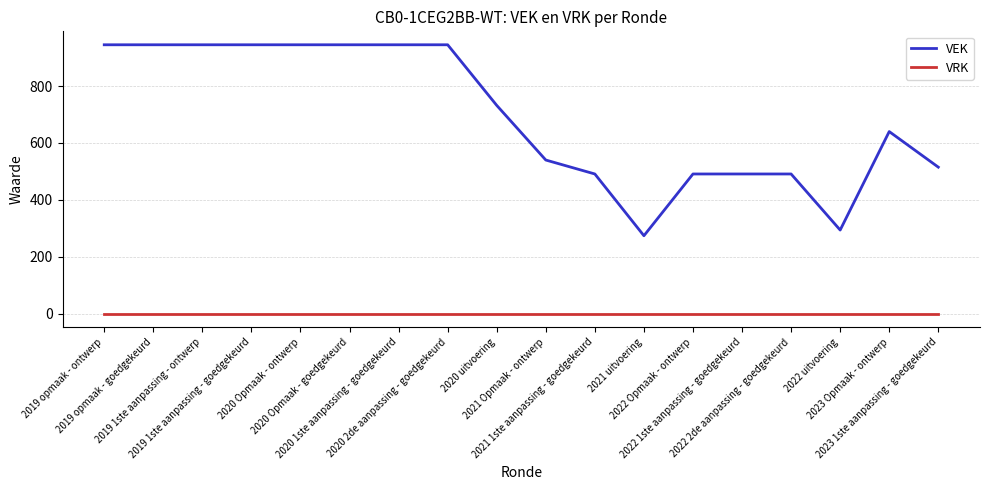

What is the difference between the VEK values at 2022 uitvoering and 2020 1ste aanpassing - goedgekeurd?

651